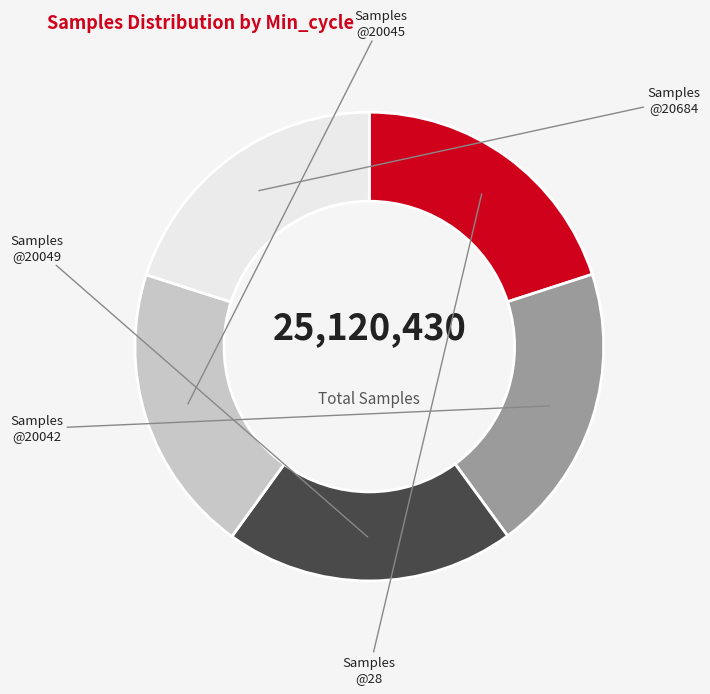

Does any single category account for the majority?

No